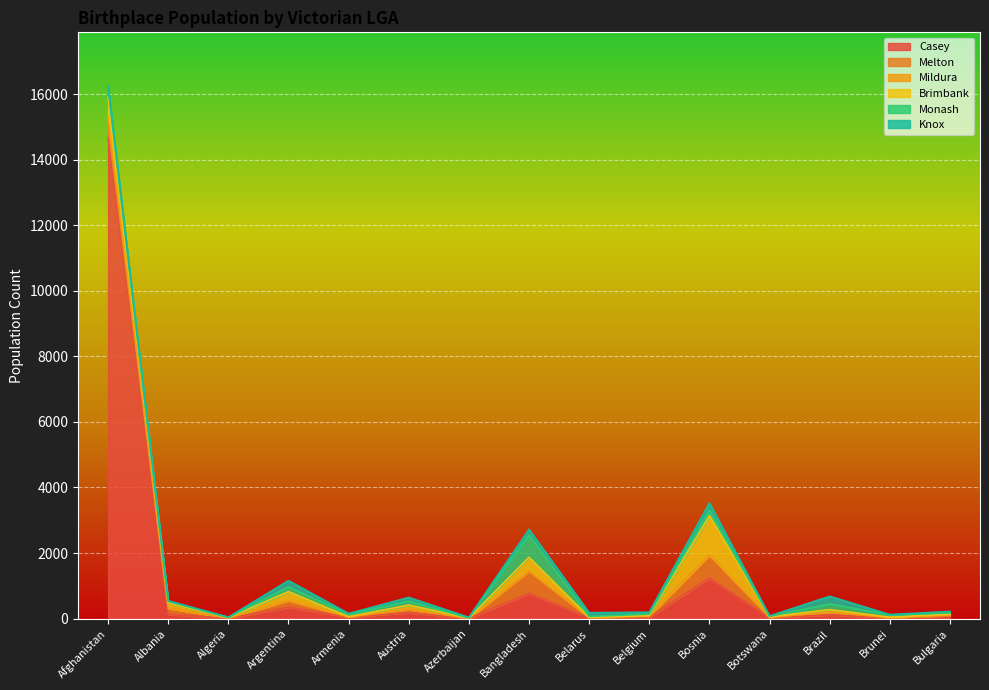

Where is the first local minimum for Casey?

Algeria